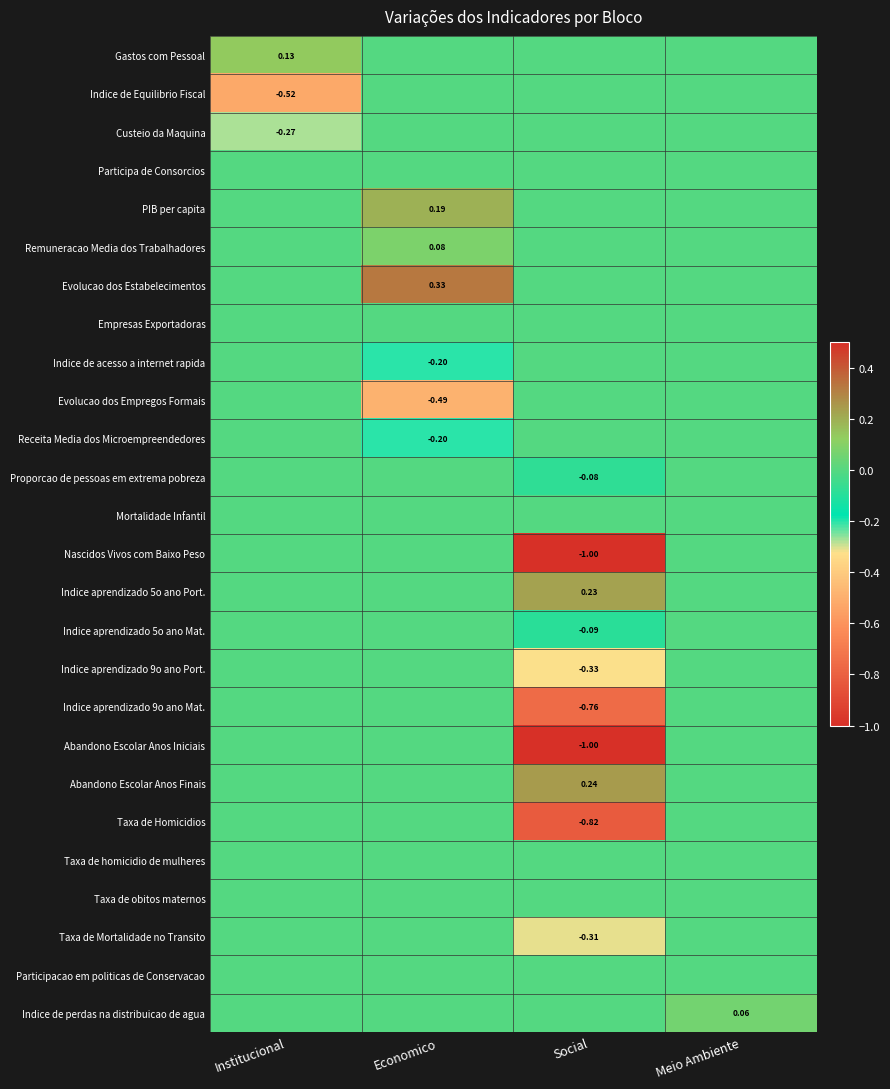

How many series are shown in this chart?

26